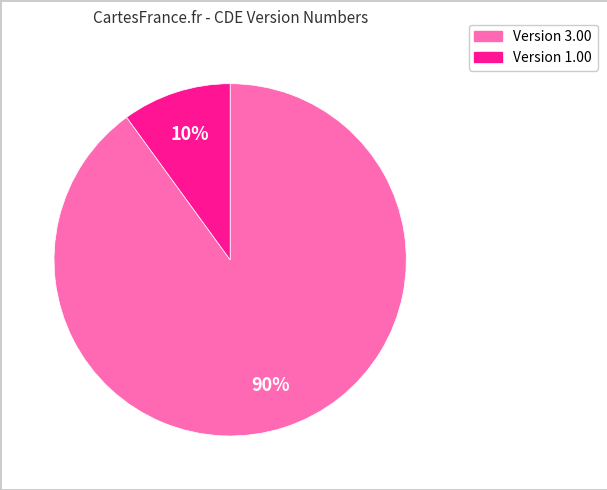

To the nearest percent, what is the difference between the largest and smallest slice percentages?

80%